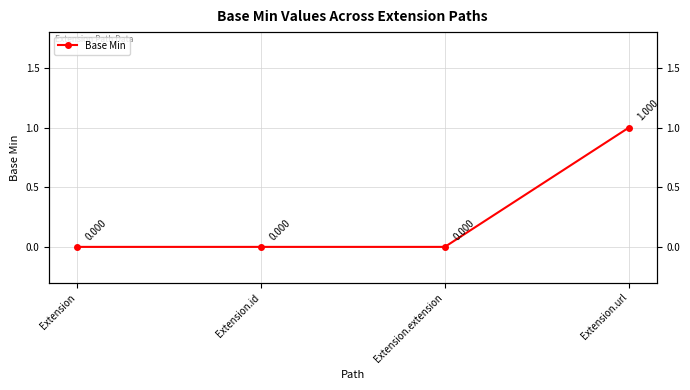

Where is the data nearest to the value 0?

Extension